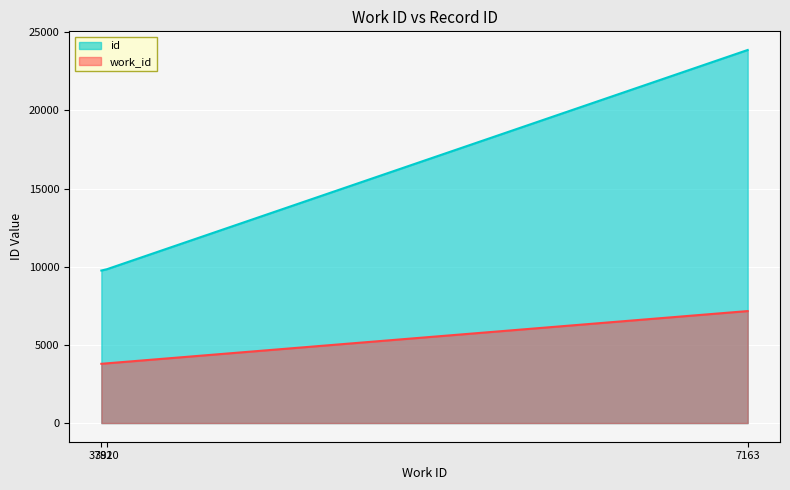

What is the spread (max minus min) of values at 3820?

6020